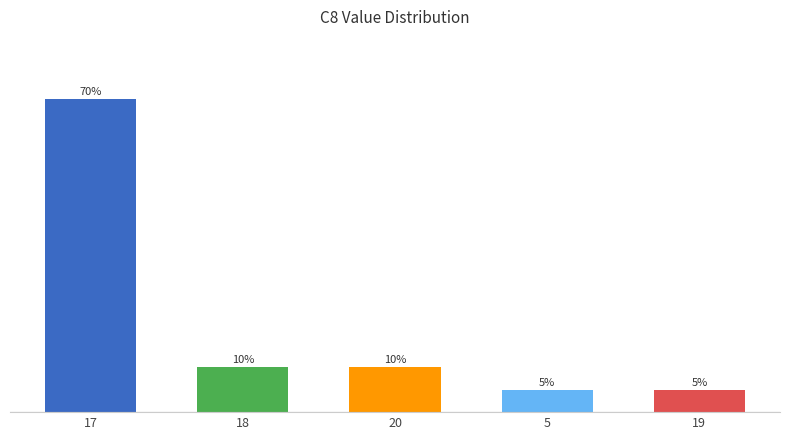

The chart shows a value of 10 at 18. True or false?

True